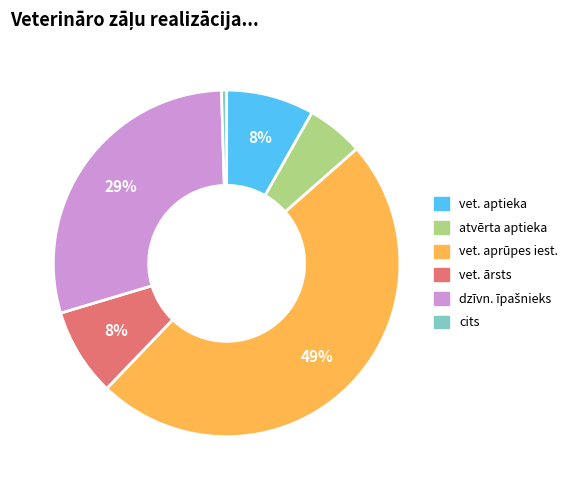

Is there a majority slice in this chart?

No